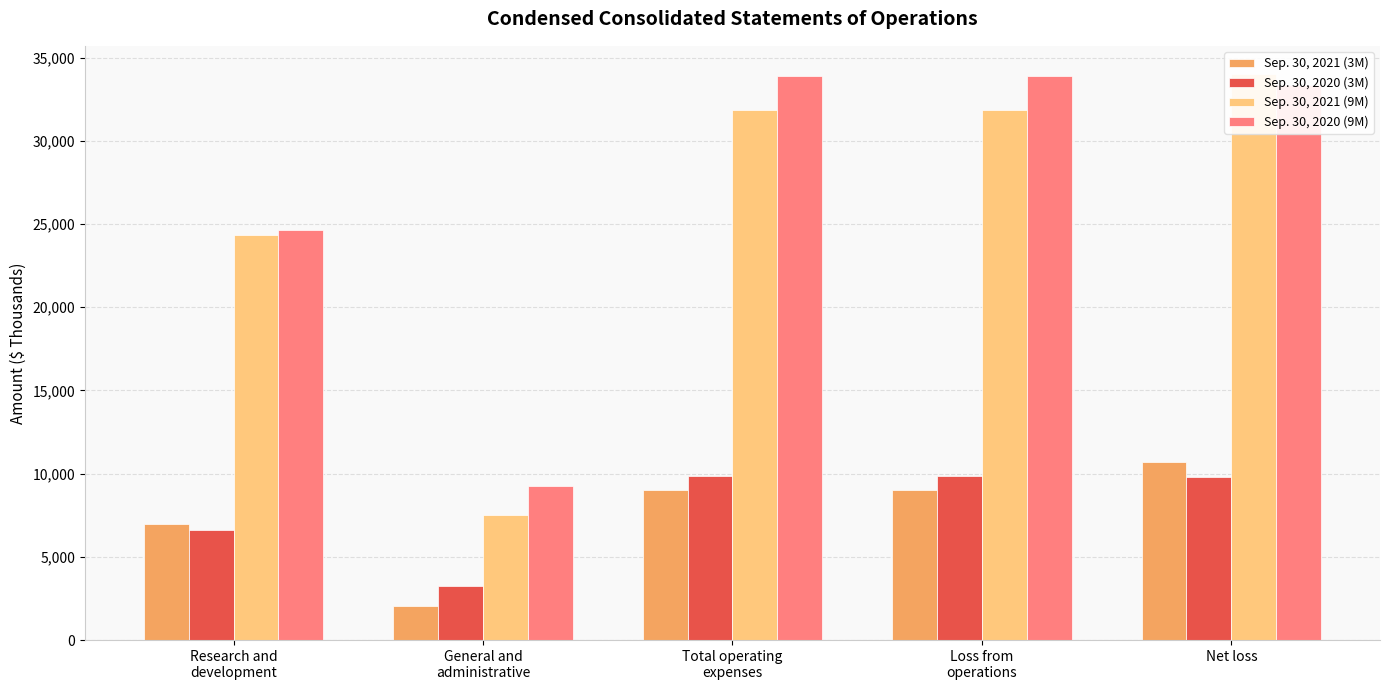

How many groups of bars are there?

5